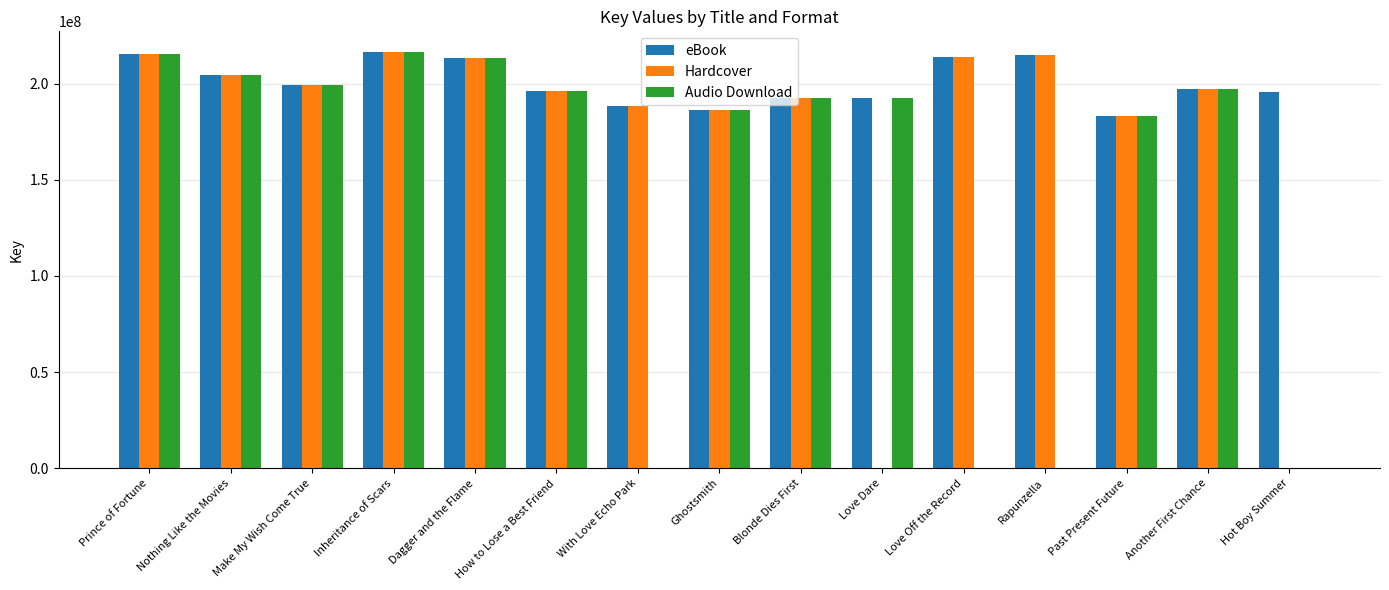

What is the total value across all series at Dagger and the Flame?

639842172